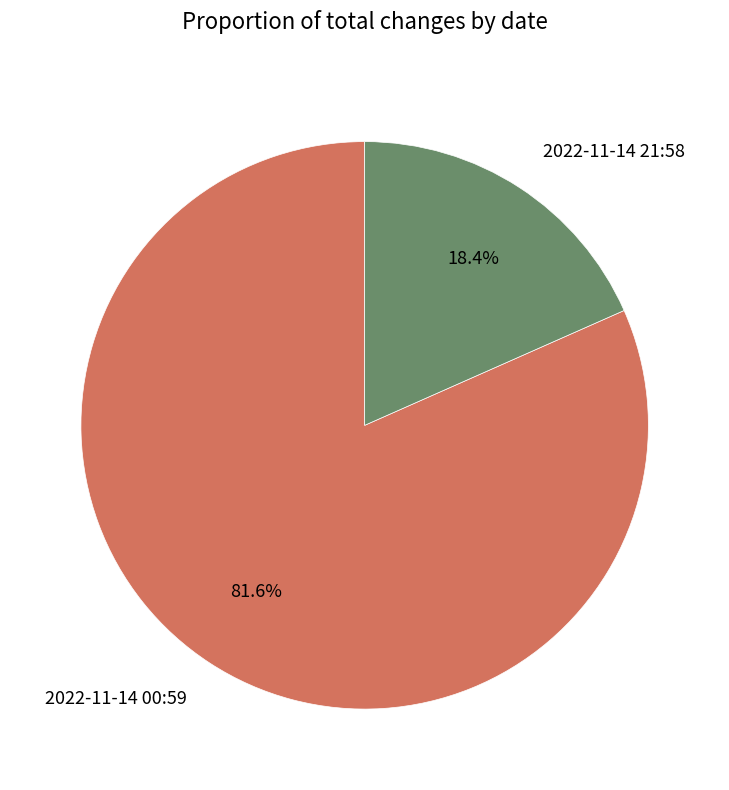

Rank the categories by value from lowest to highest.

2022-11-14 21:58, 2022-11-14 00:59